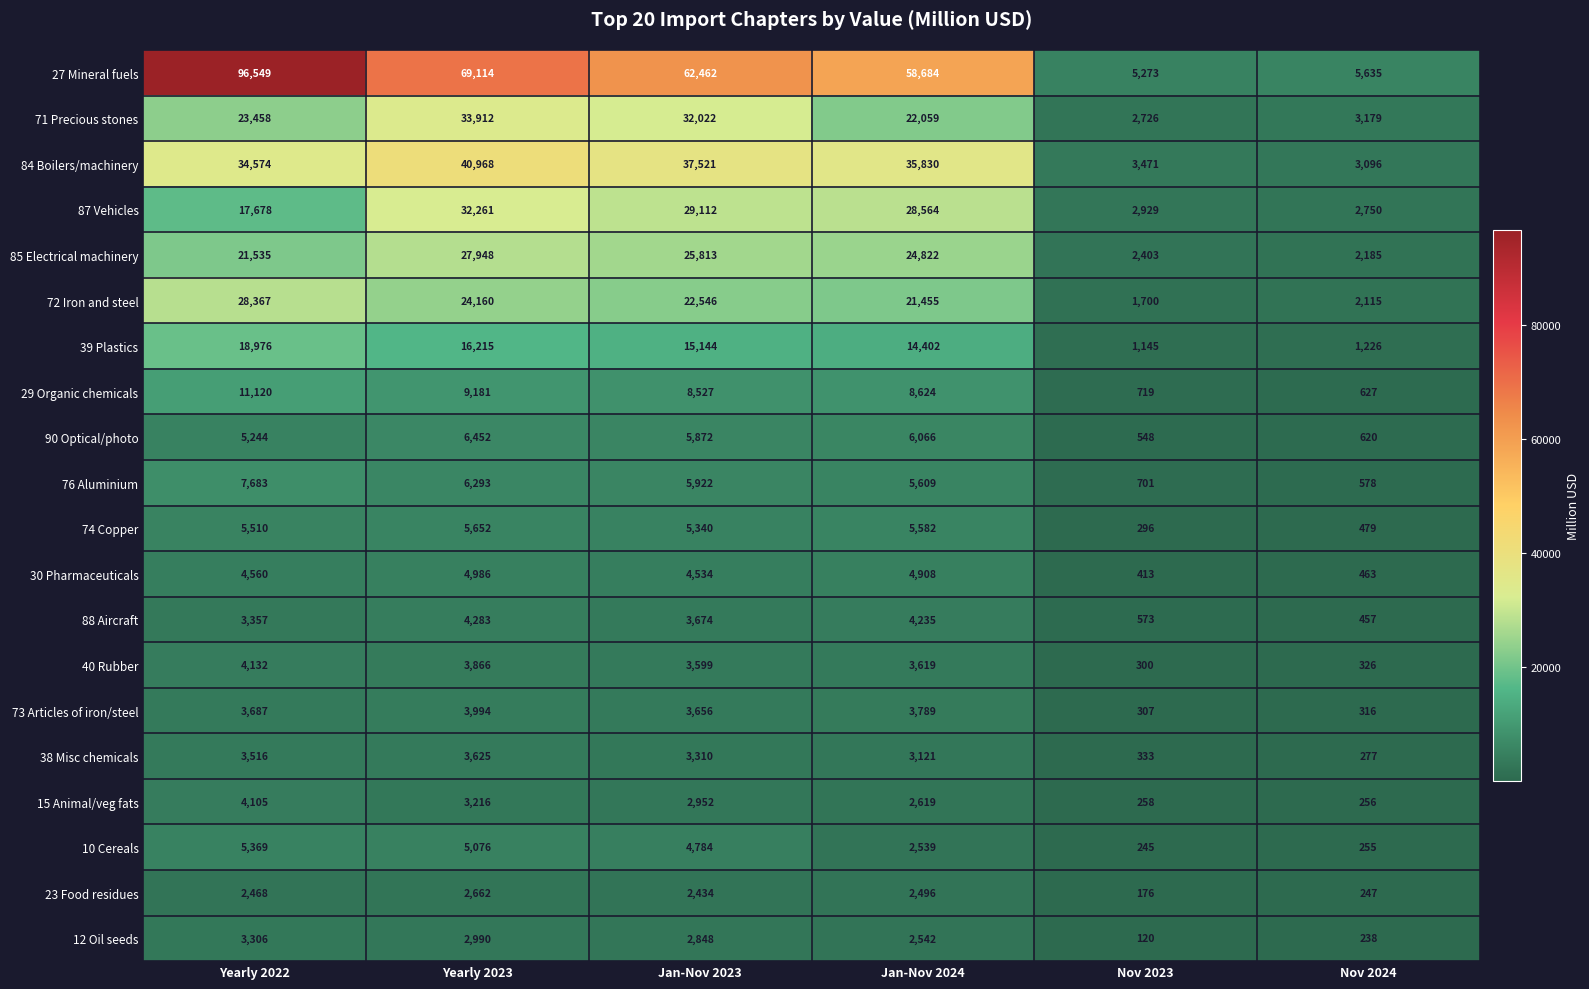

Which series has the largest total across all categories?

27 Mineral fuels